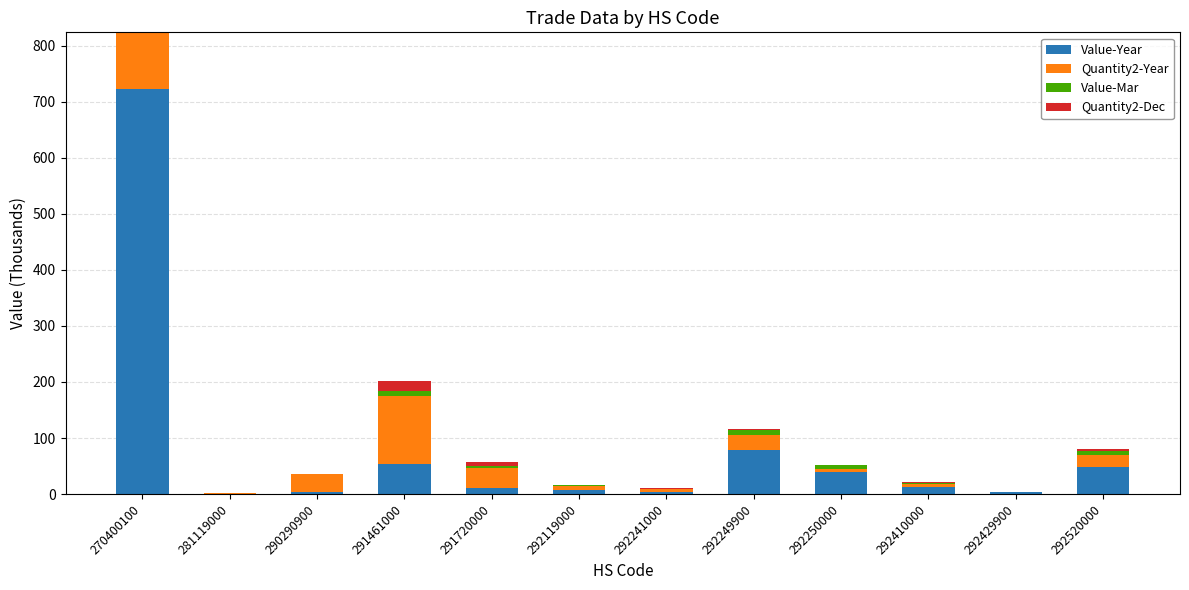

Which category has the highest value in the Value-Year series?

270400100